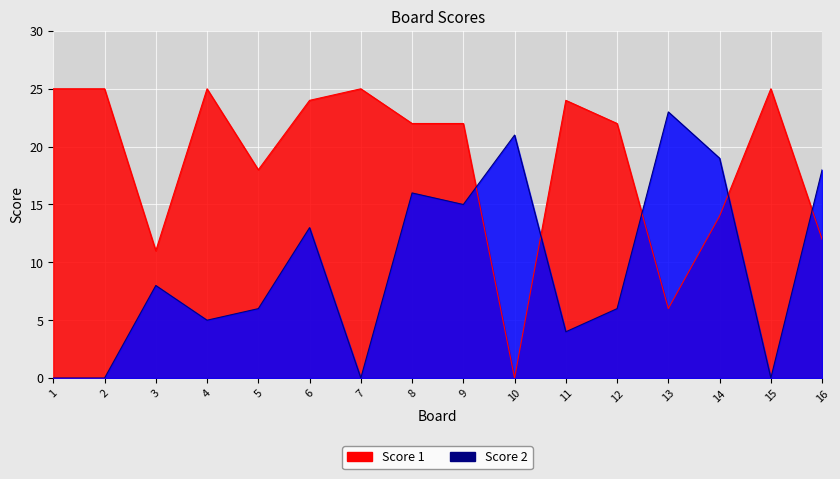

Reading right to left, extract all data points from this chart.

Score 1: 16=12	15=25	14=14	13=6	12=22	11=24	10=0	9=22	8=22	7=25	6=24	5=18	4=25	3=11	2=25	1=25
Score 2: 16=18	15=0	14=19	13=23	12=6	11=4	10=21	9=15	8=16	7=0	6=13	5=6	4=5	3=8	2=0	1=0